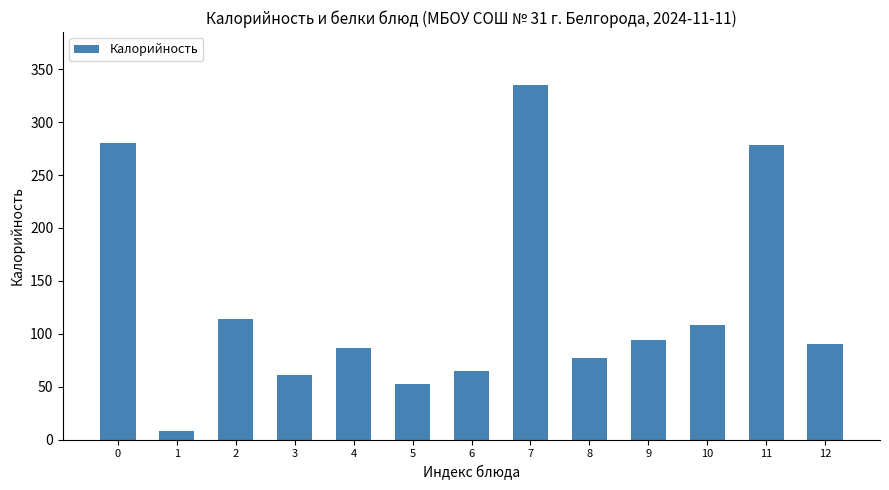

At which category does the chart reach its peak across all series?

7